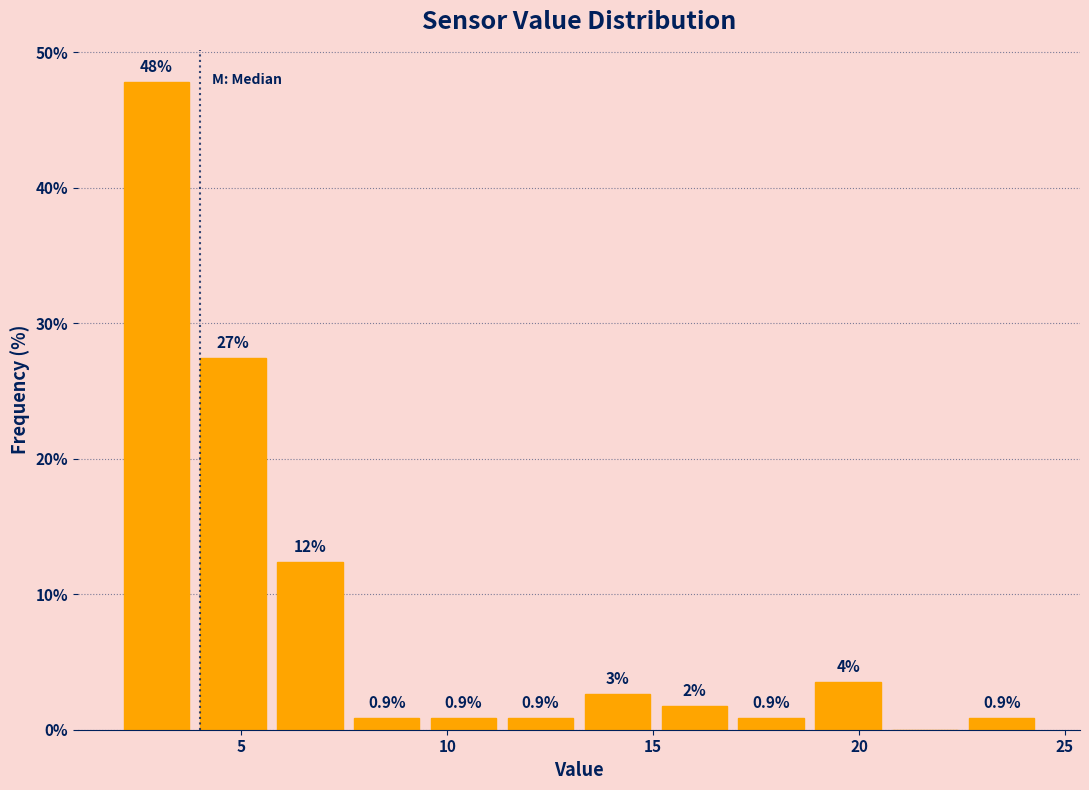

Around what value on the x-axis is the tallest bar? Give the approximate position of its centre, as read against the axis.

3.0